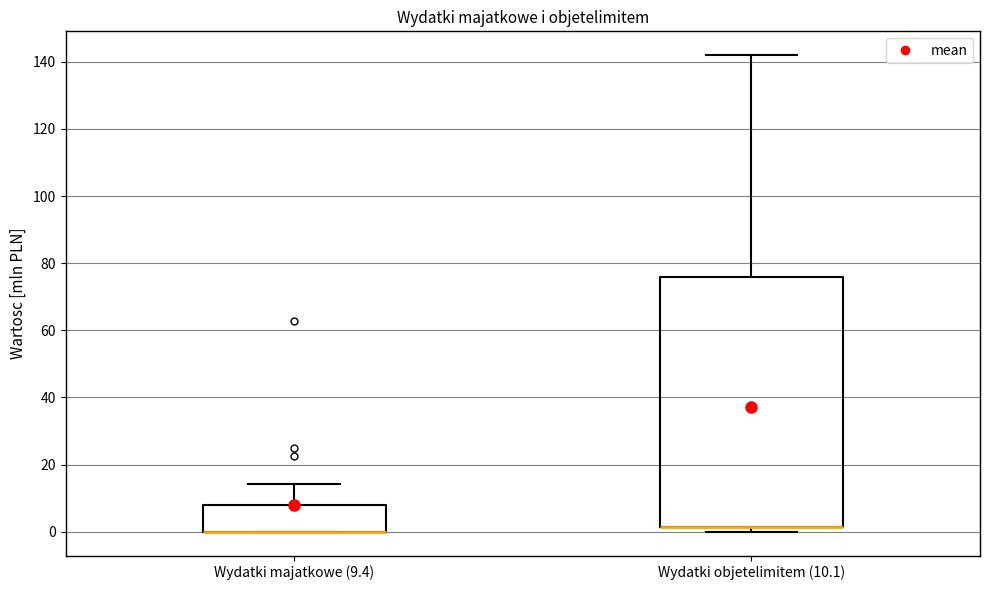

Comparing the boxes themselves (not the whiskers), which one is the tallest?

Wydatki objetelimitem (10.1)